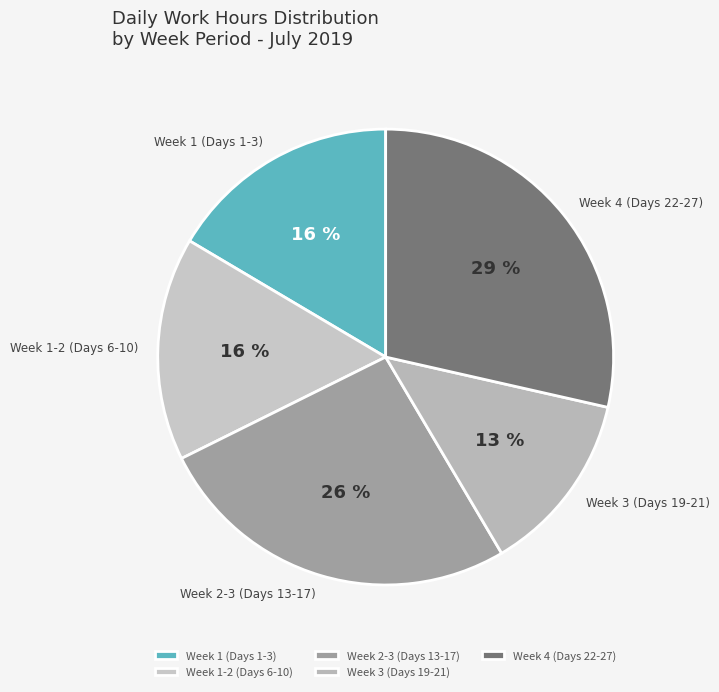

Is it true that Week 3 (Days 19-21) is 28% of the pie?

False